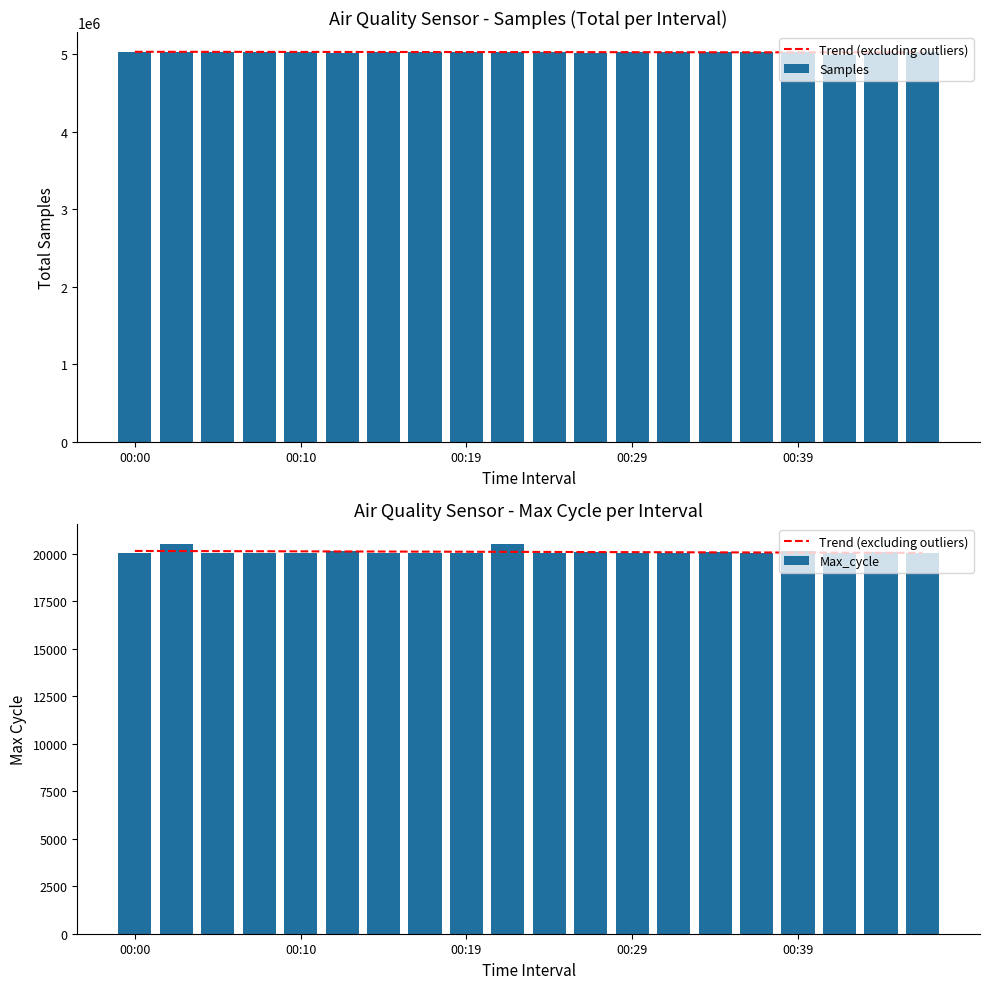

At how many categories does at least one series exceed 2019861?

20